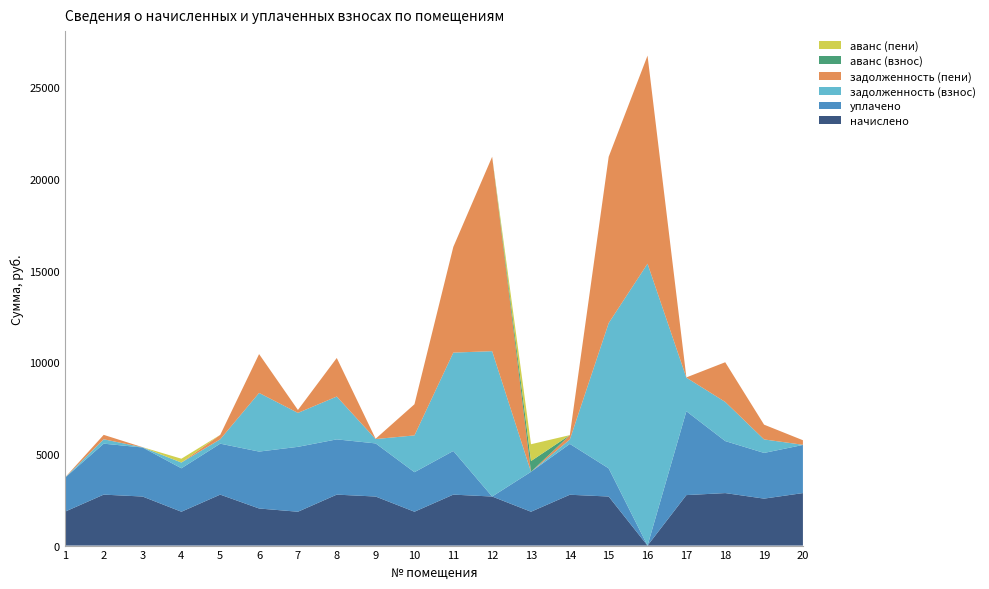

At which category is the sum across all series the highest?

16